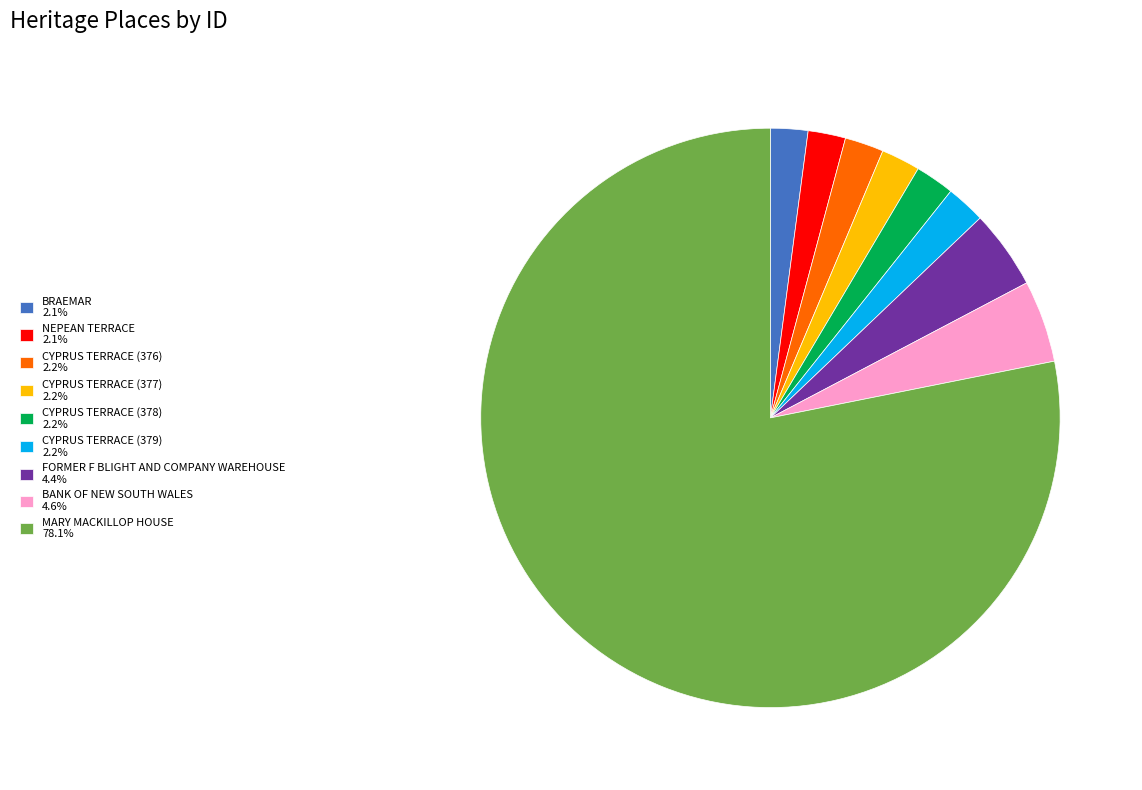

Do BRAEMAR 2.1% and CYPRUS TERRACE (378) 2.2% together represent more than half of the pie?

No